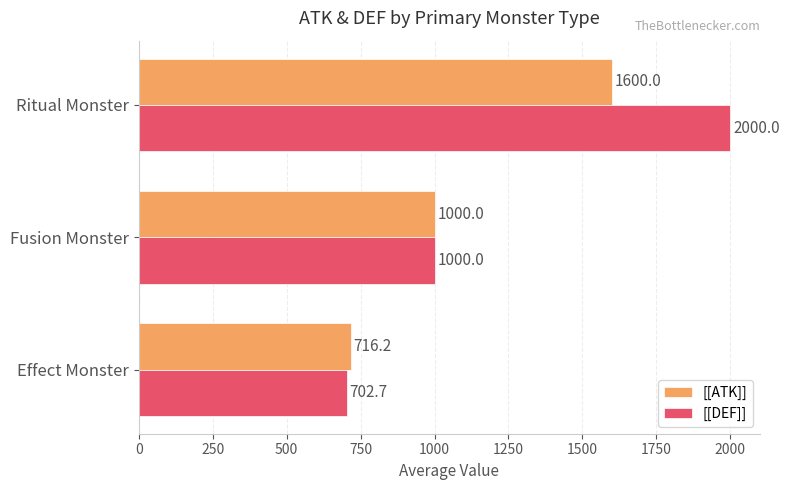

Rank the categories by [[DEF]] value from lowest to highest.

Effect Monster, Fusion Monster, Ritual Monster